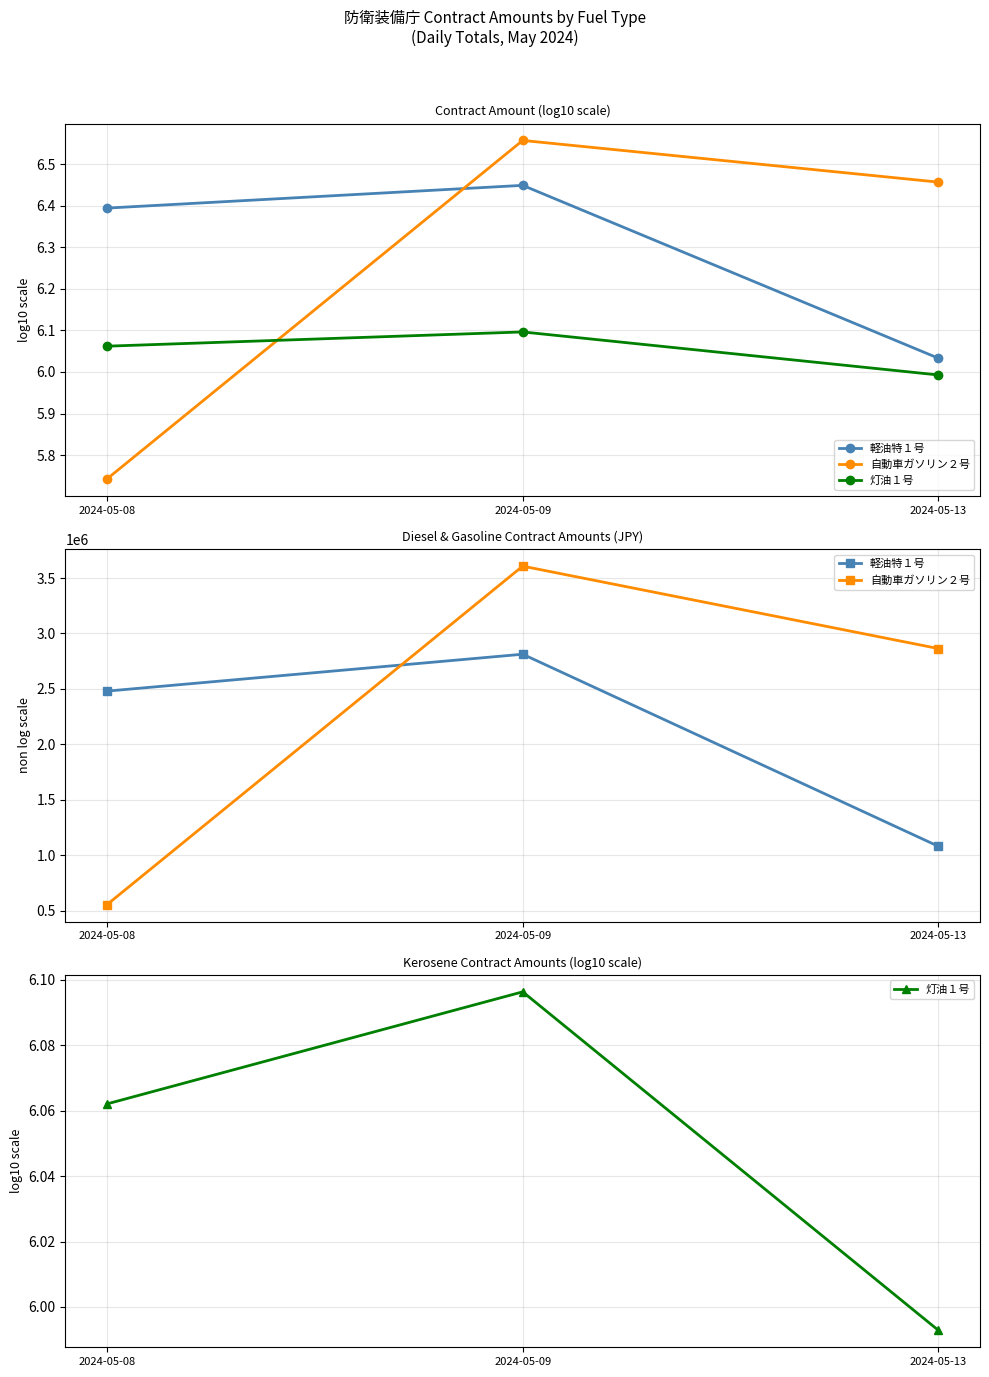

At which label is 灯油１号 closest to 6?

2024-05-13